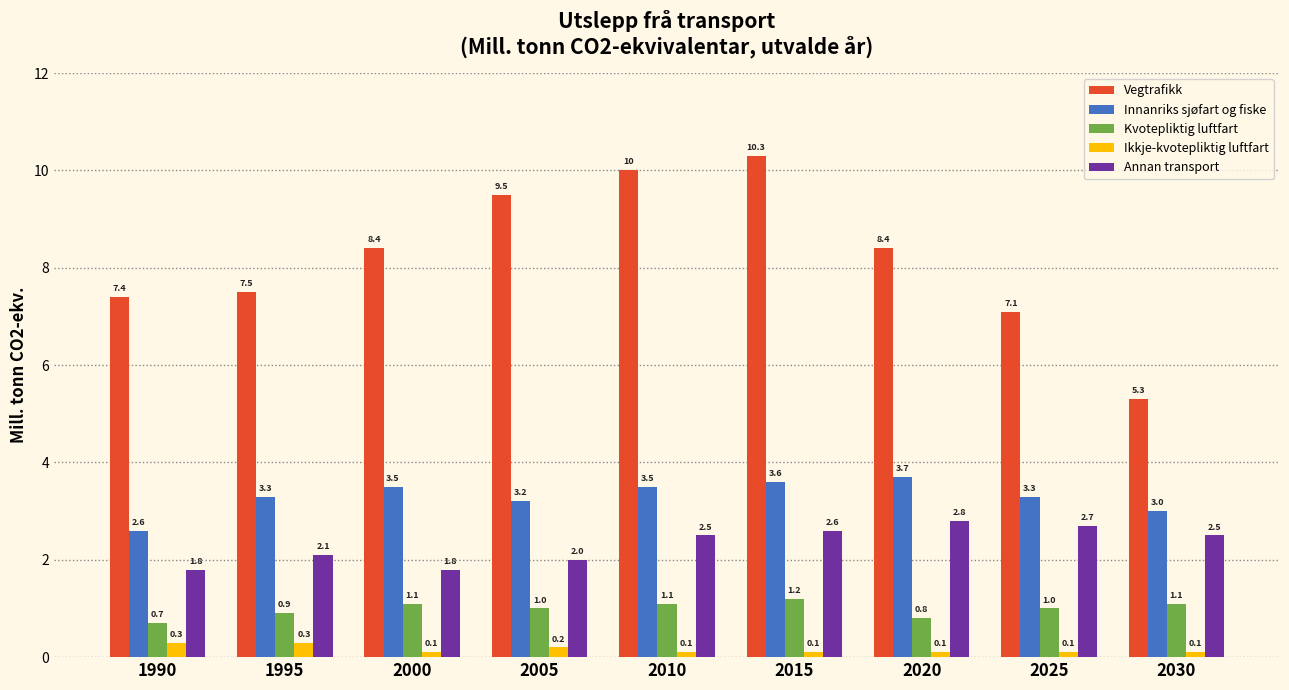

Between 1995 and 2015, which series saw the biggest shift?

Vegtrafikk